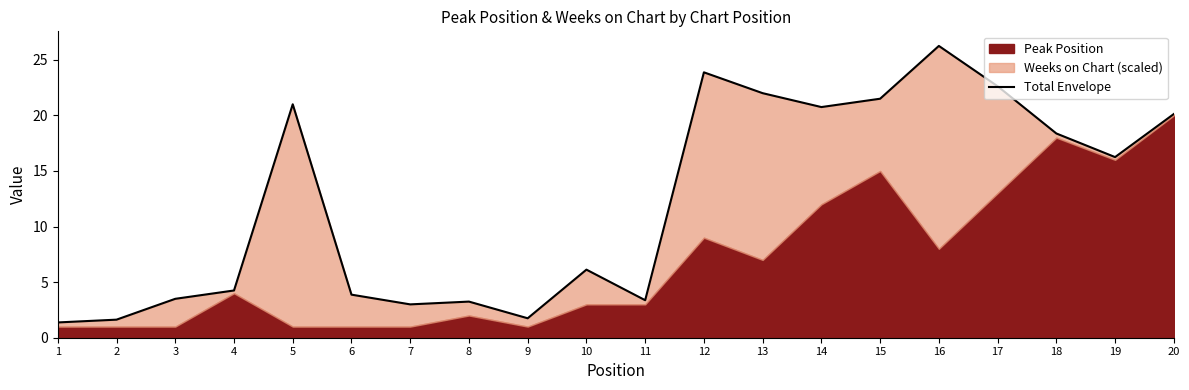

What is the change in value from 17 to 20?

-2.5